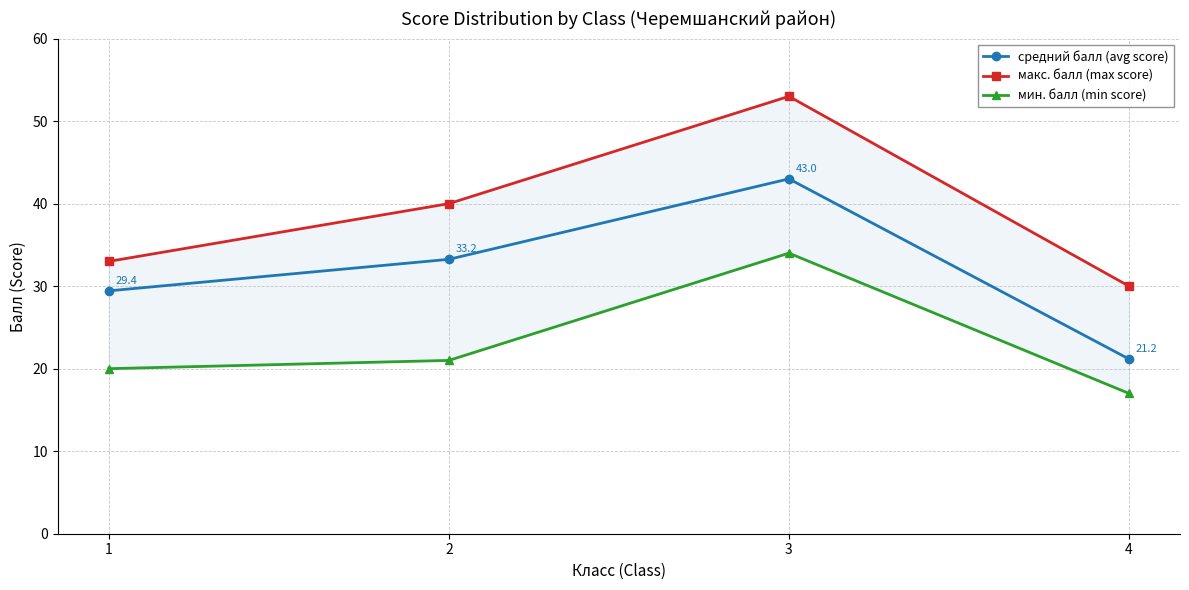

How many interior local peaks does the средний балл (avg score) series have?

1